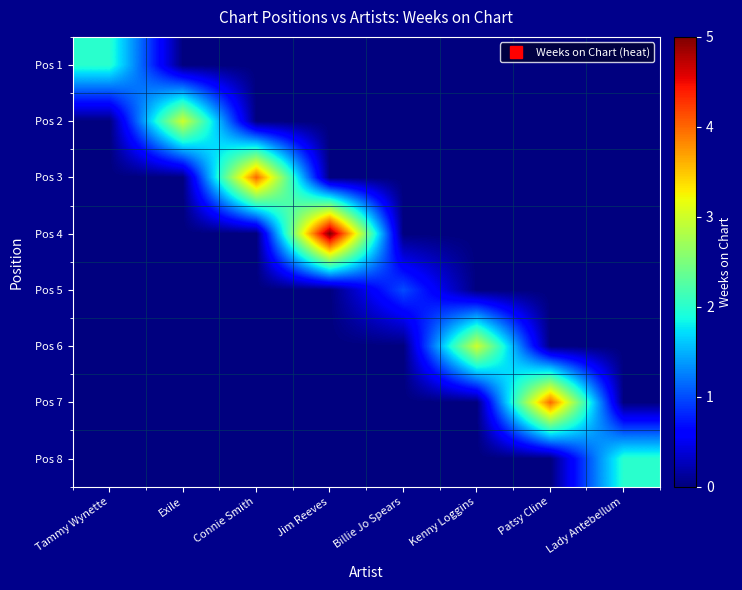

How many distinct data groups are displayed?

8